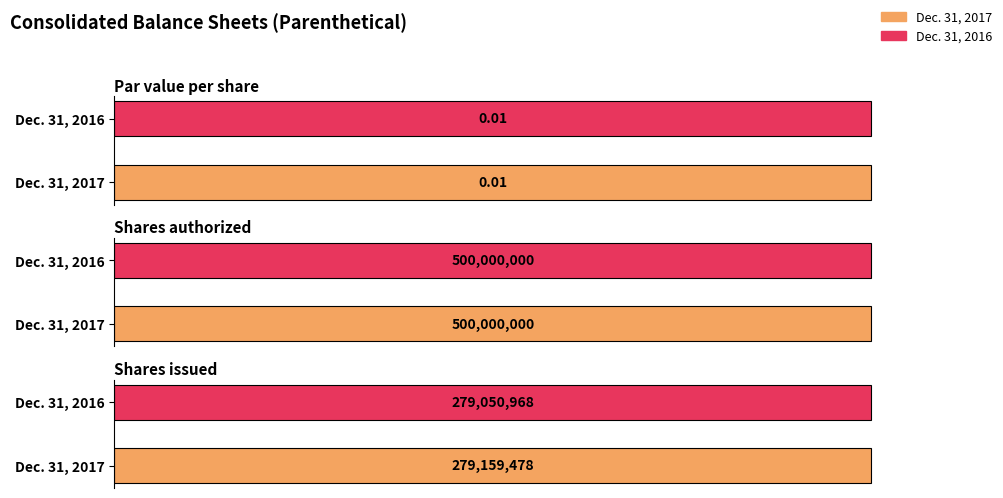

Which label corresponds to the smallest value in the chart?

Par value per share